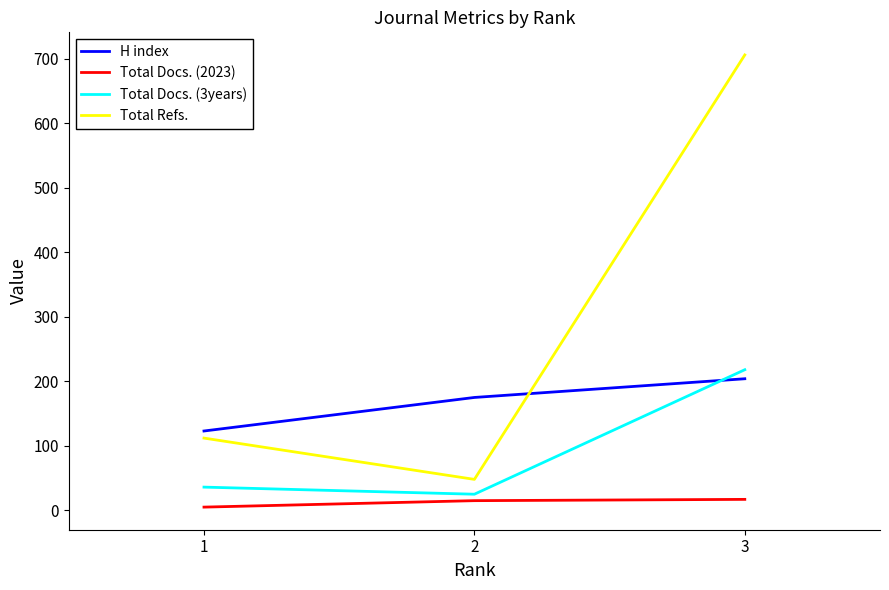

How many Total Docs. (2023) values are between 5 and 17?

3